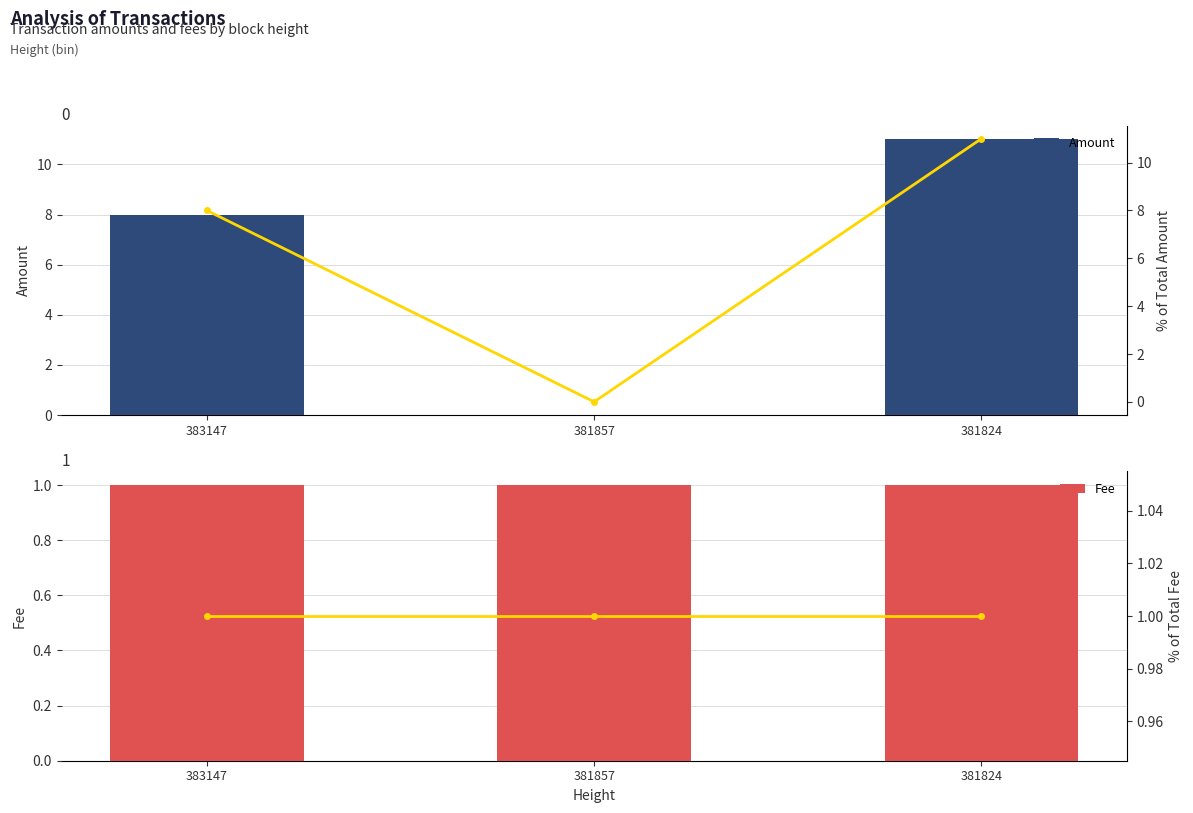

Are the bars horizontal?

No